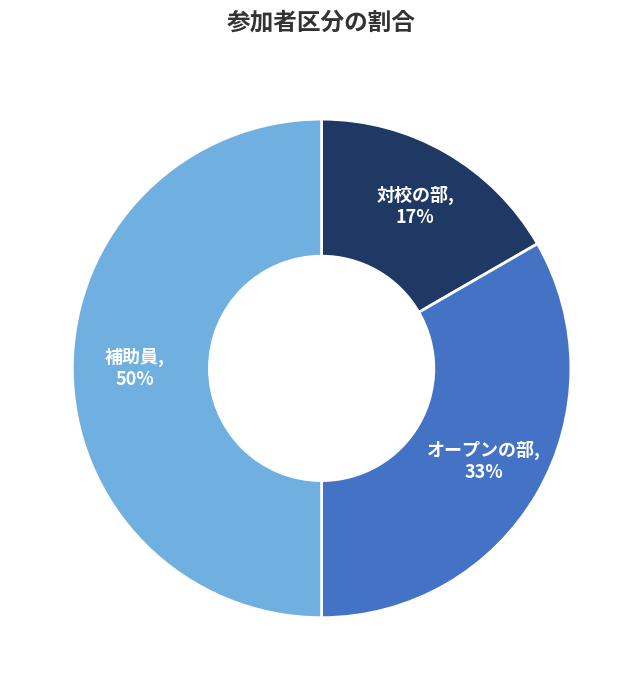

True or false: 対校の部 accounts for 9% of the total.

False